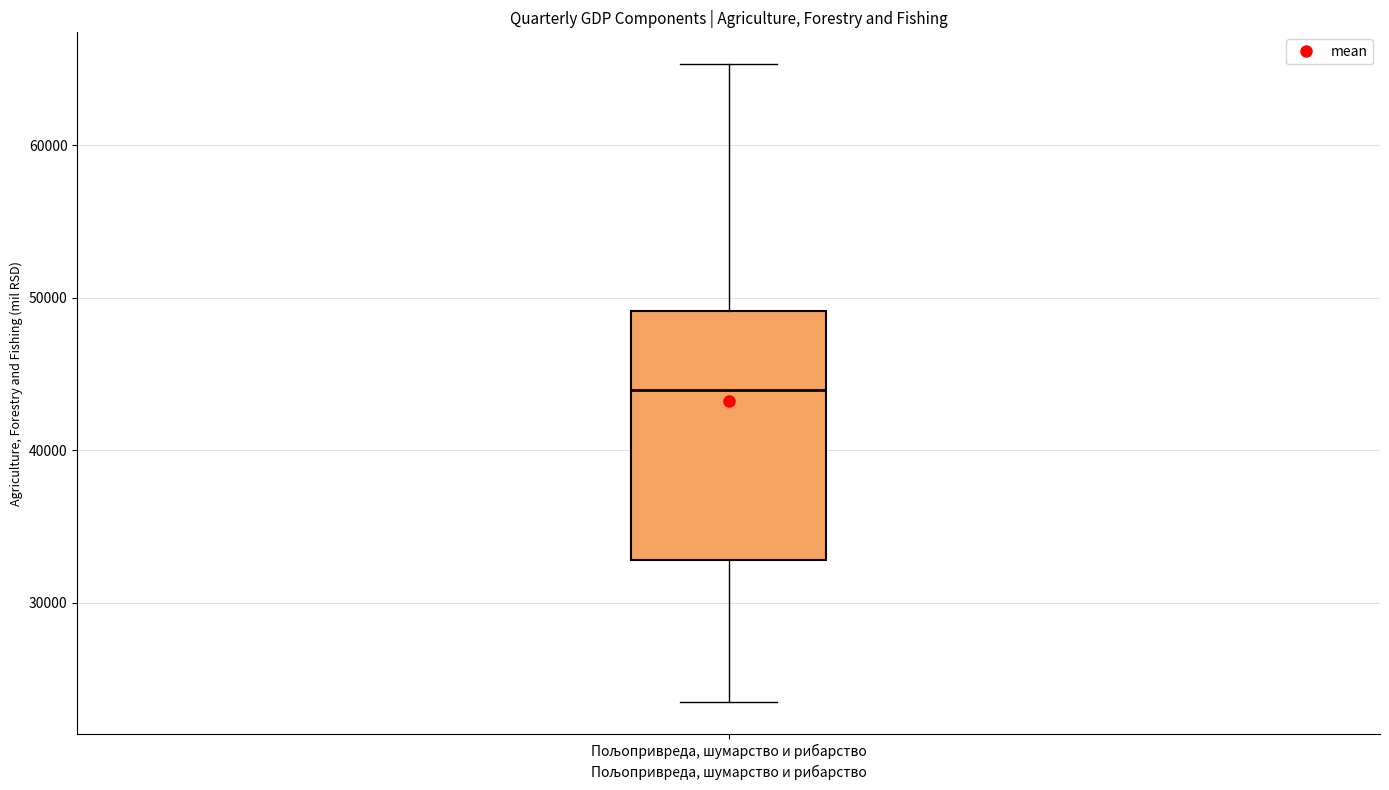

Where does the lower whisker of the box for Пољопривреда, шумарство и рибарство end on the y-axis? The values are not printed on the chart, so give them approximately, as read against the axis.

23000